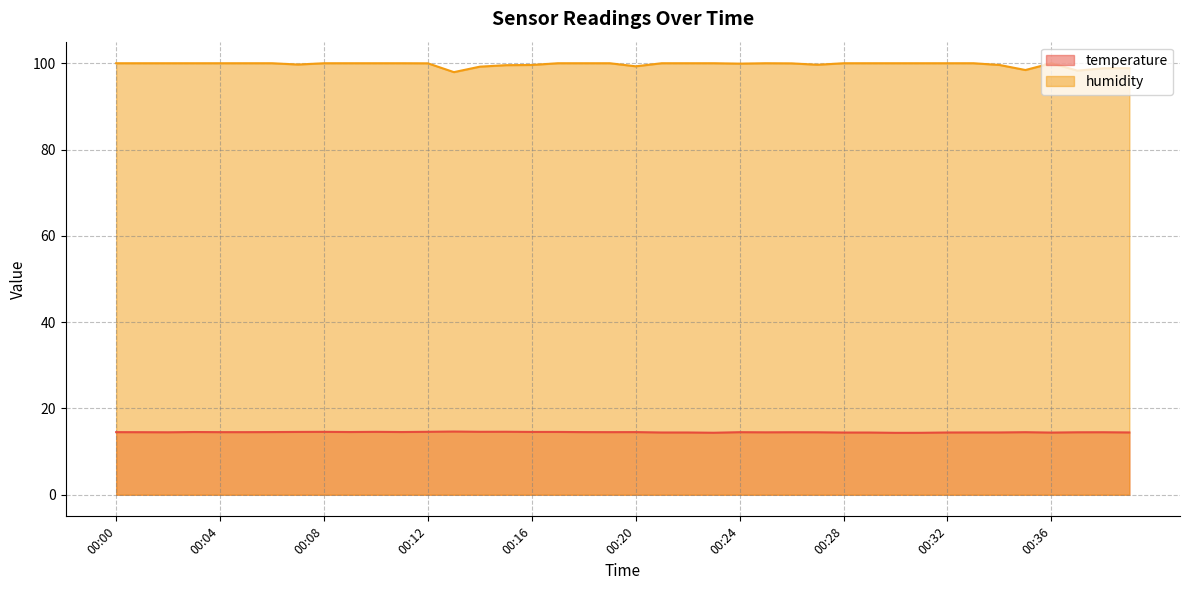

At which category does temperature reach its first local peak?

00:03